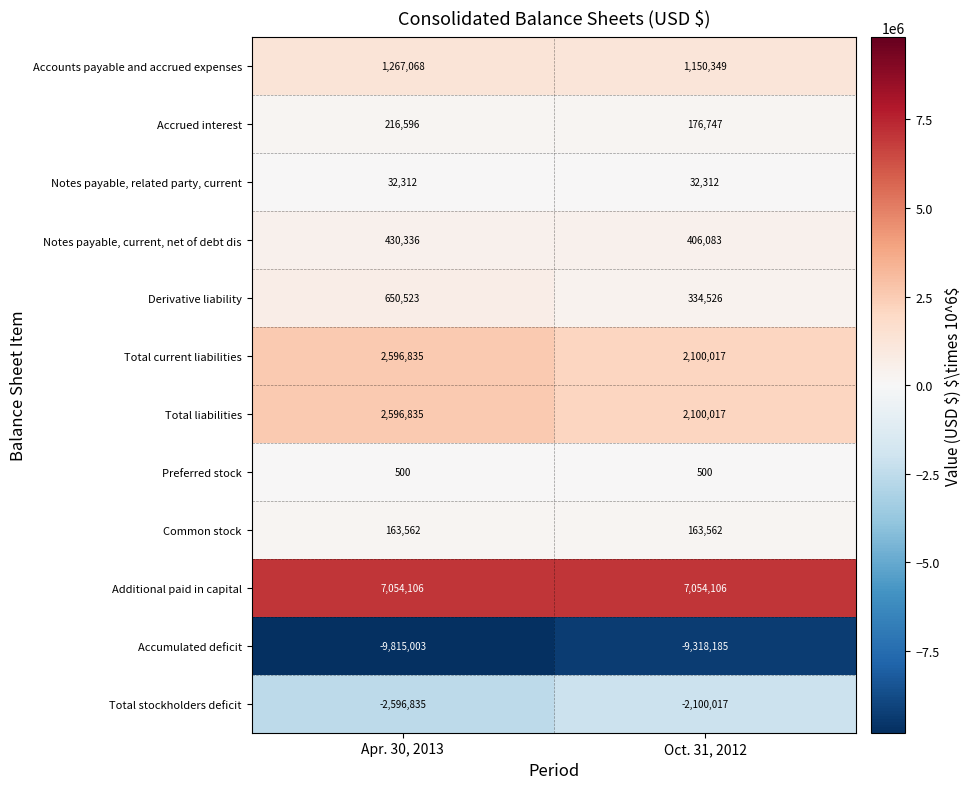

What is the maximum value shown in the chart?

7054106